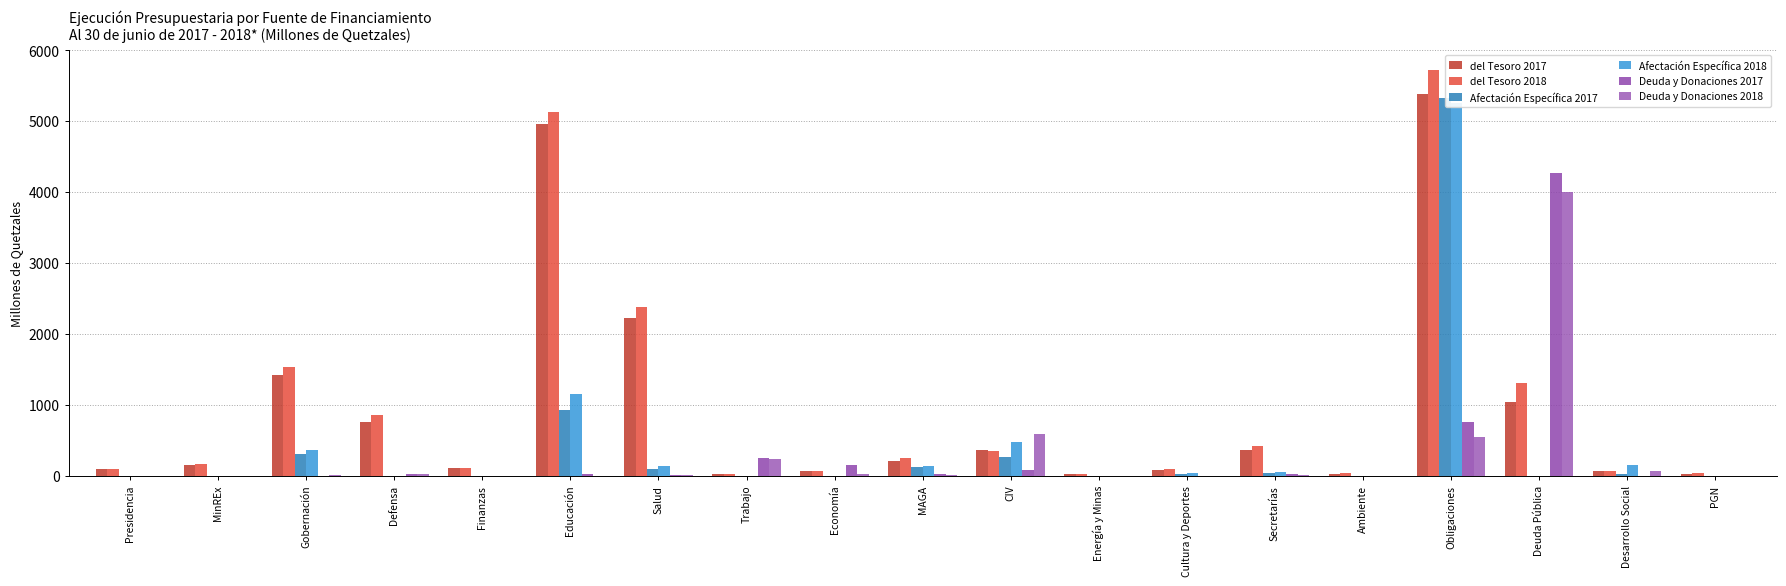

The value of Deuda y Donaciones 2017 at Economía is 263.3. True or false?

False